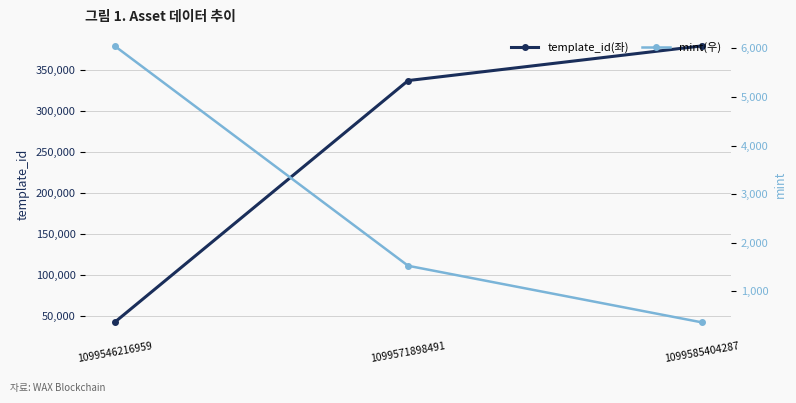

What is the value of the template_id(좌) point at the 1st from the left?

42420